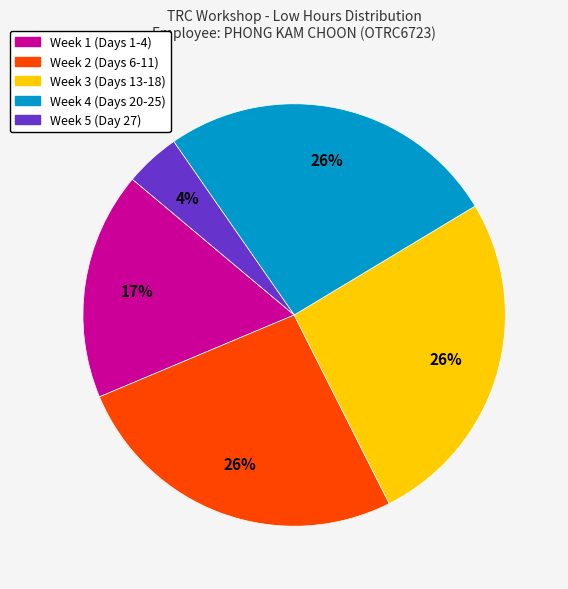

Is there a majority slice in this chart?

No